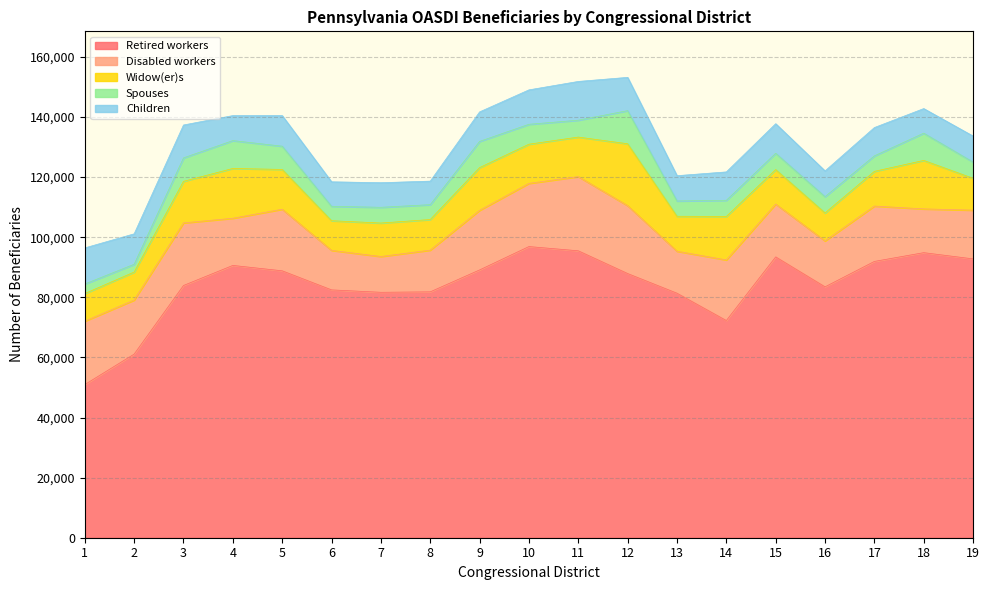

How many lines are shown in the chart?

5